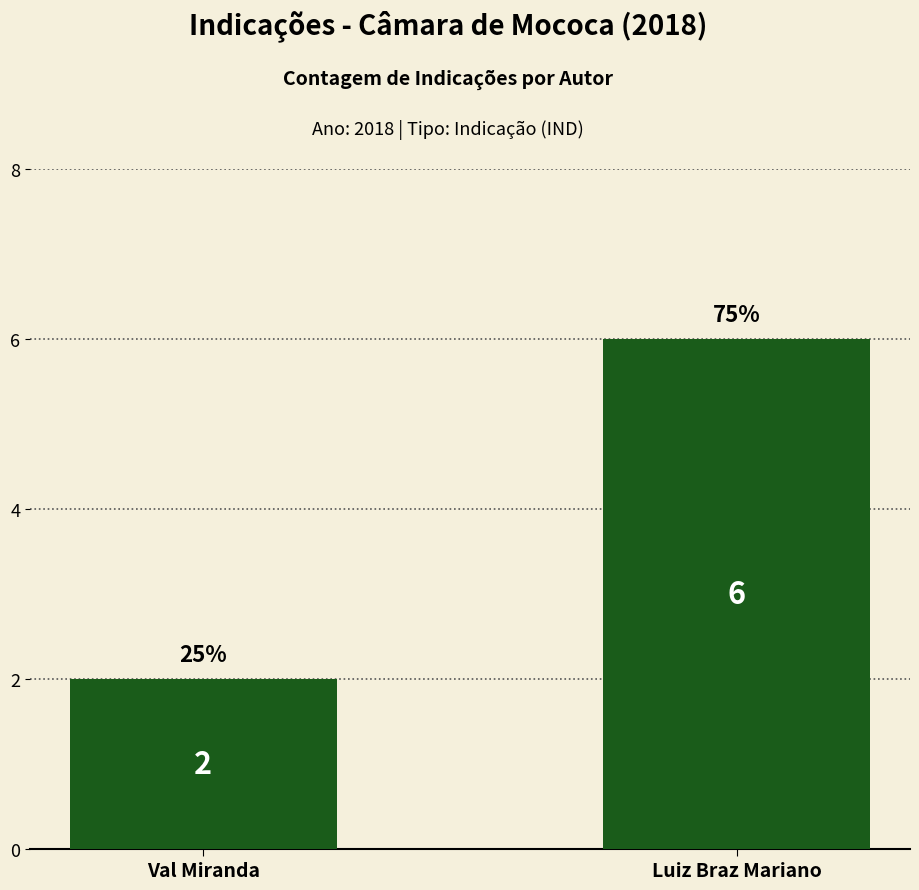

Which category has the highest value across all series?

Luiz Braz Mariano